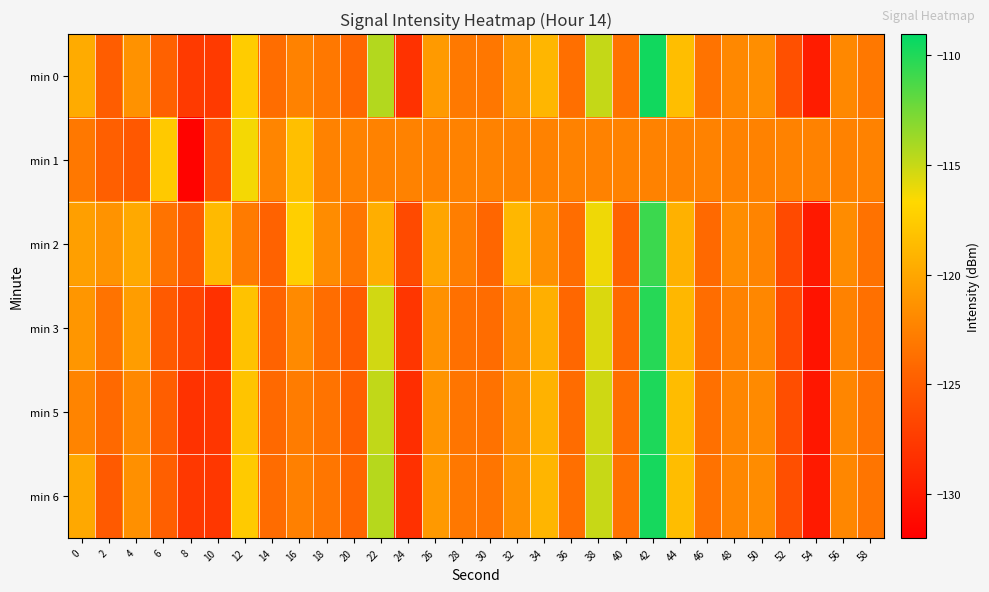

Which category has the lowest value across all series?

8